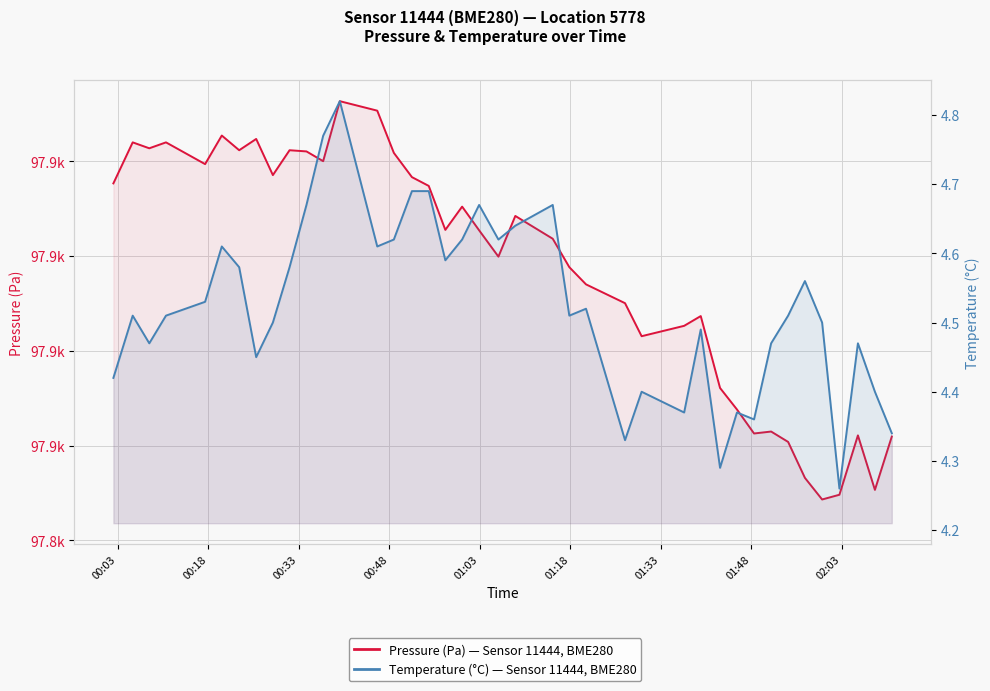

What is the greatest value displayed?

97932.7